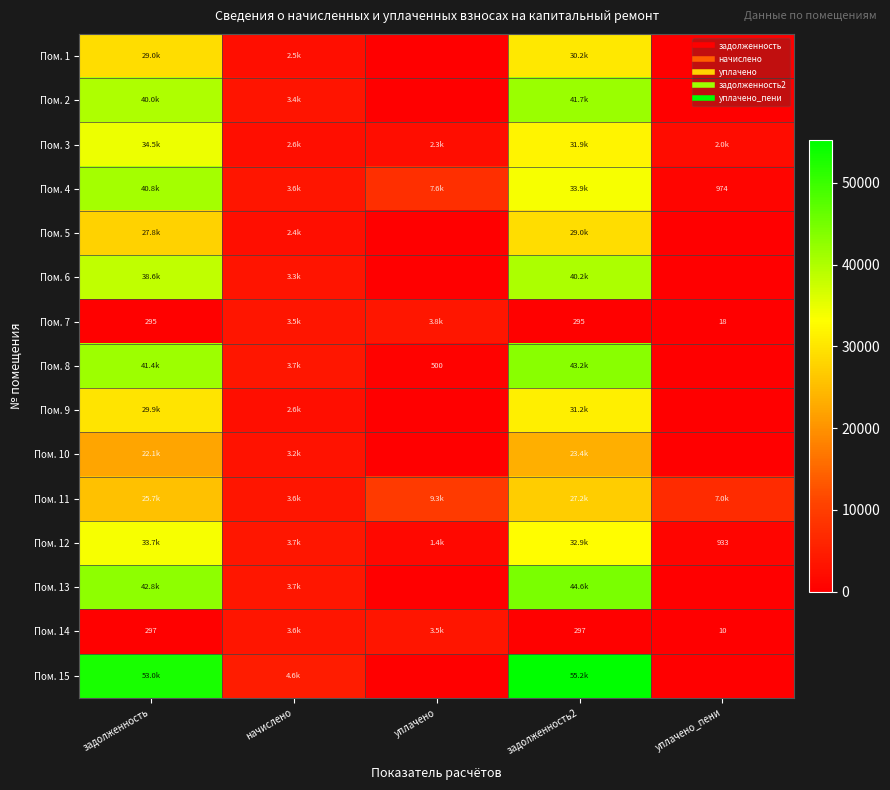

How many distinct data groups are displayed?

15